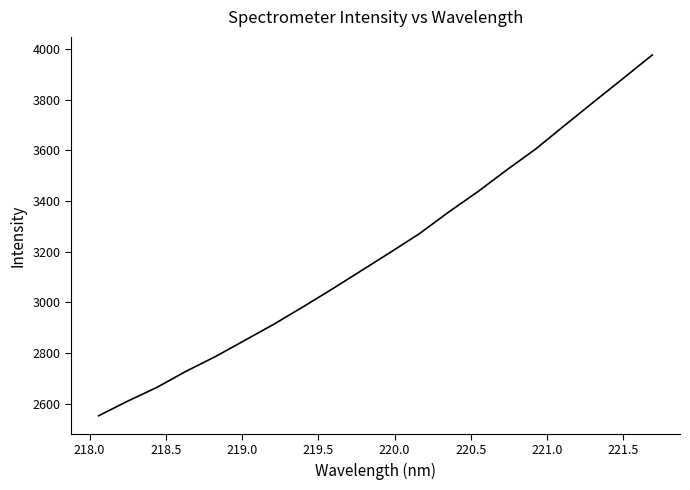

What is the minimum value shown in the chart?

2552.8